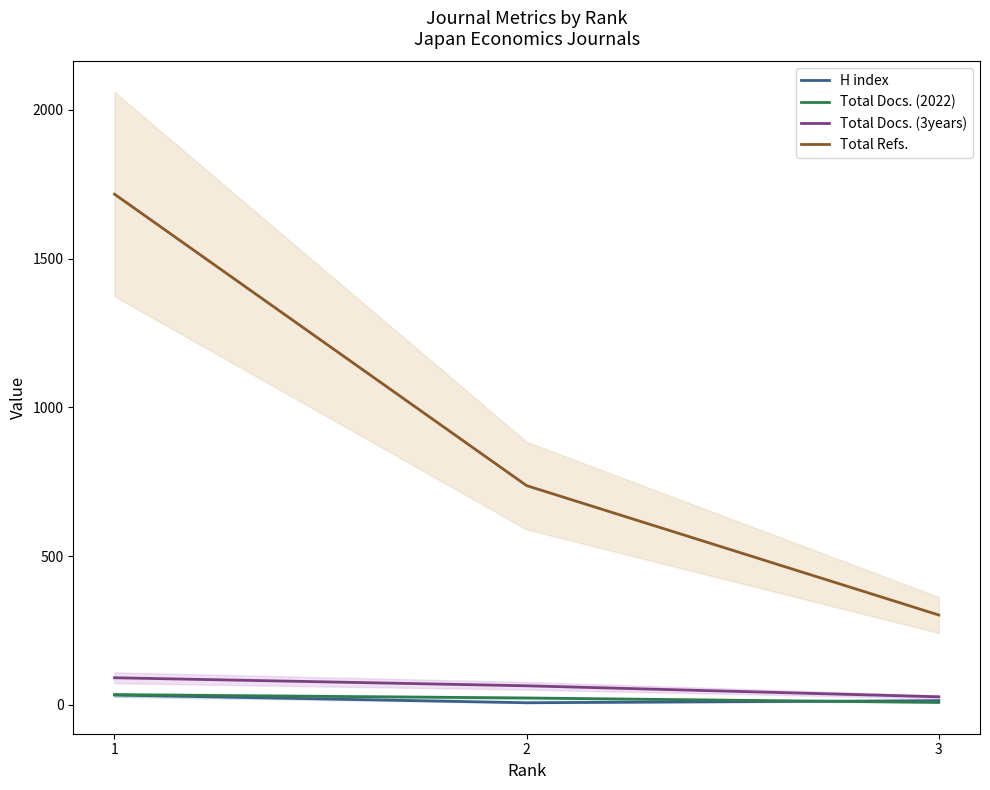

True or false: Total Docs. (3years) has a value of 98 at 2.

False